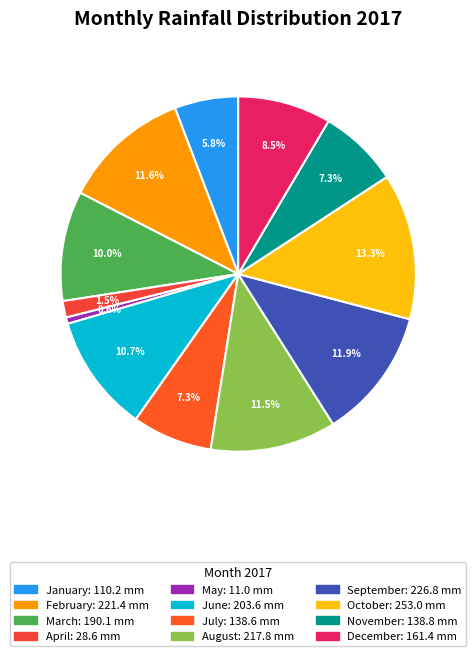

Does February represent more than half of the total?

No